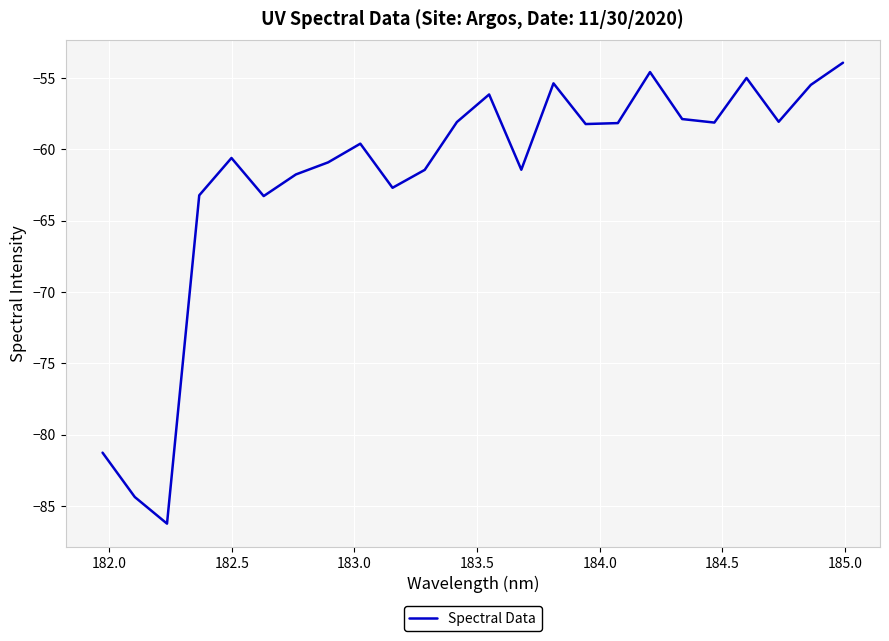

What is the difference between the maximum and minimum values?

32.3